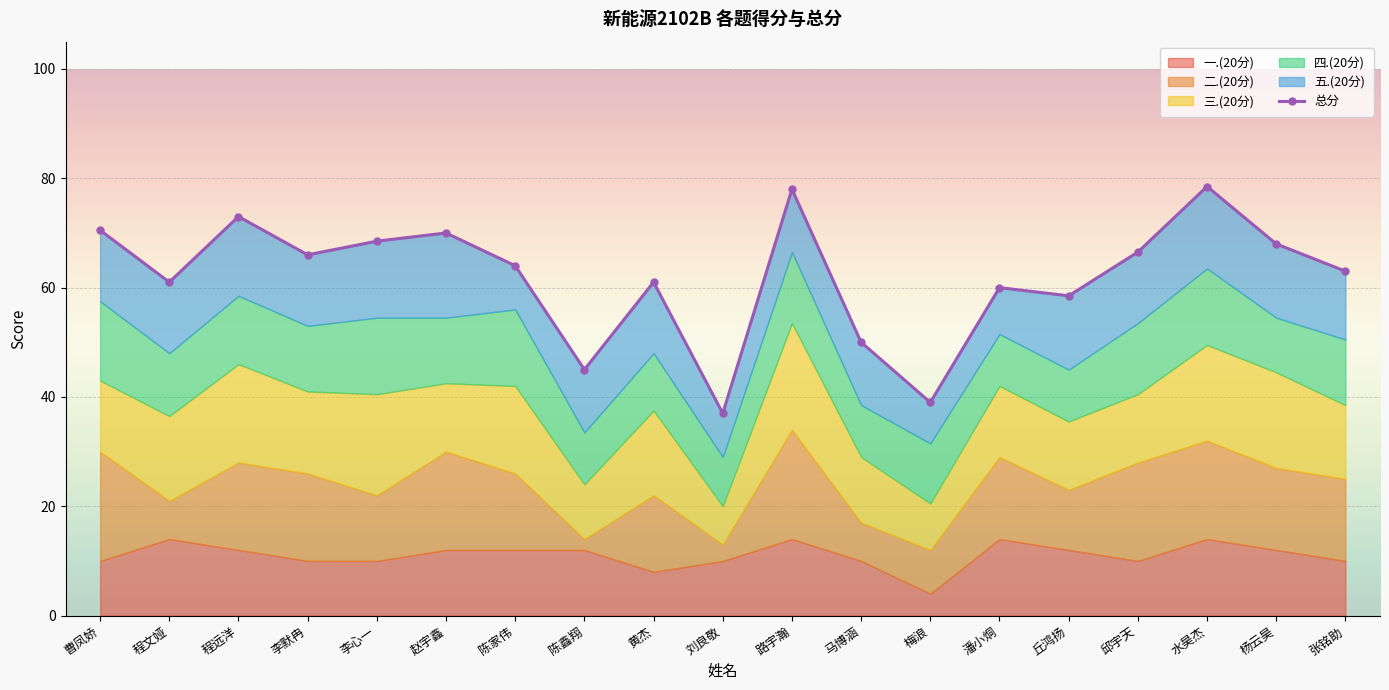

Where is 四.(20分) nearest to the value 11?

梅浪